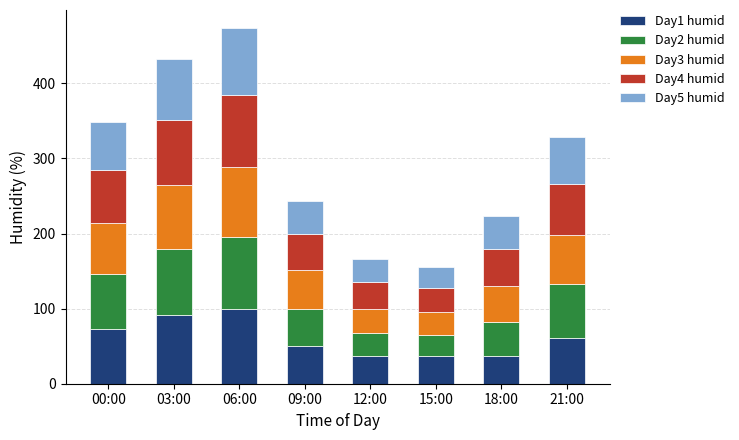

What is the total value across all series at 06:00?

474